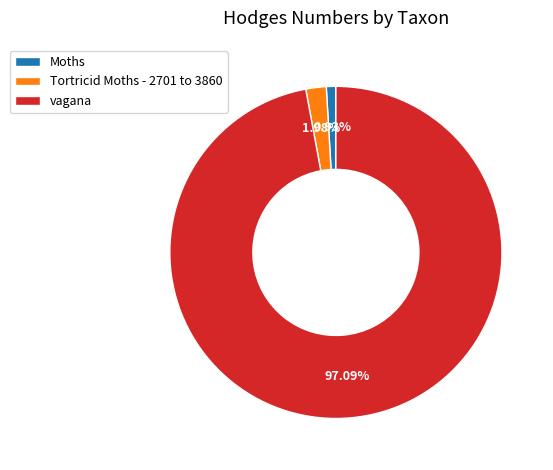

Which category has the biggest portion of the pie?

vagana